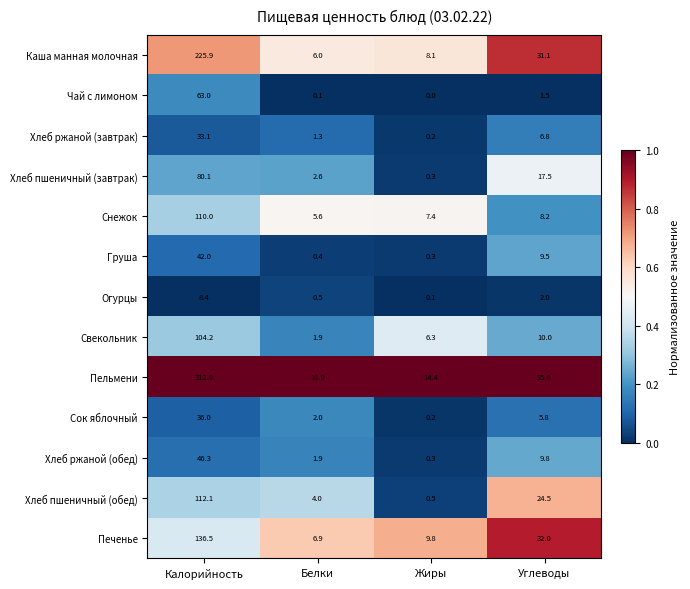

Is it true that Огурцы equals 5.2 at Калорийность?

False